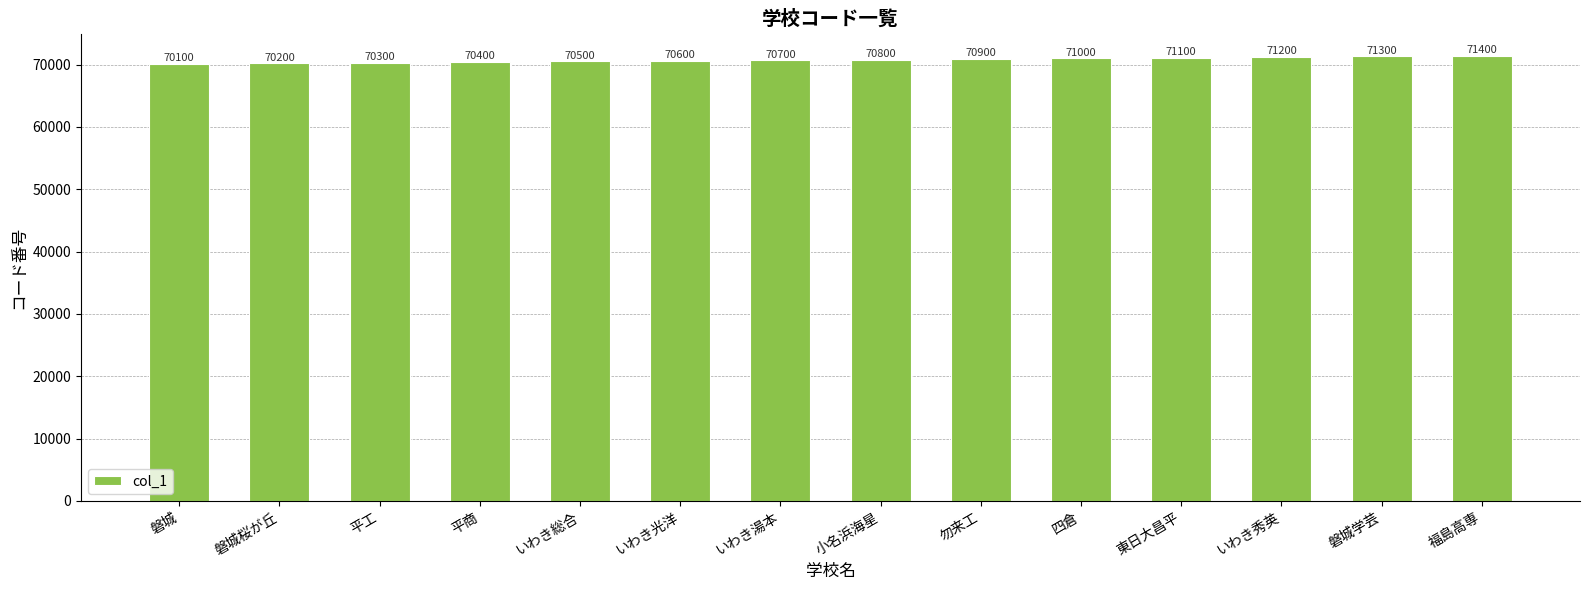

Are the bars horizontal?

No